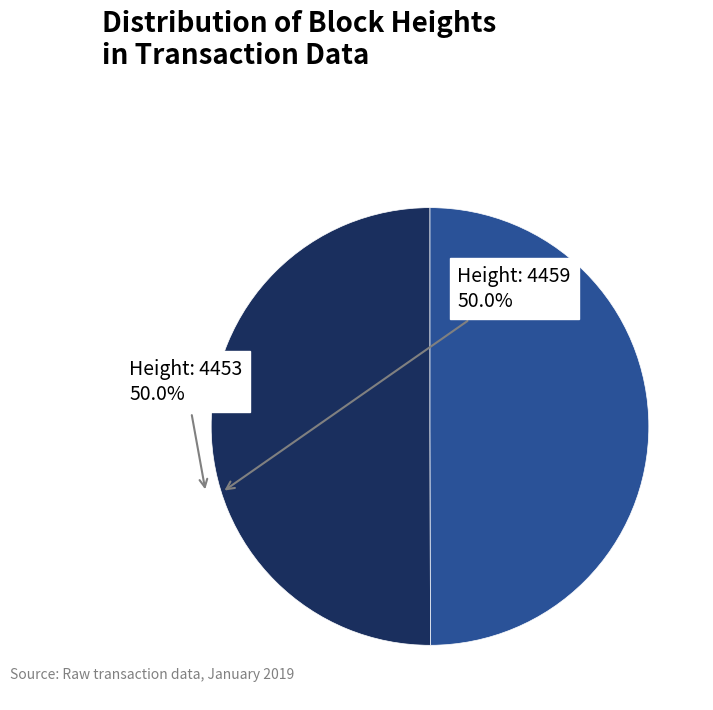

How many segments does this pie chart have?

2